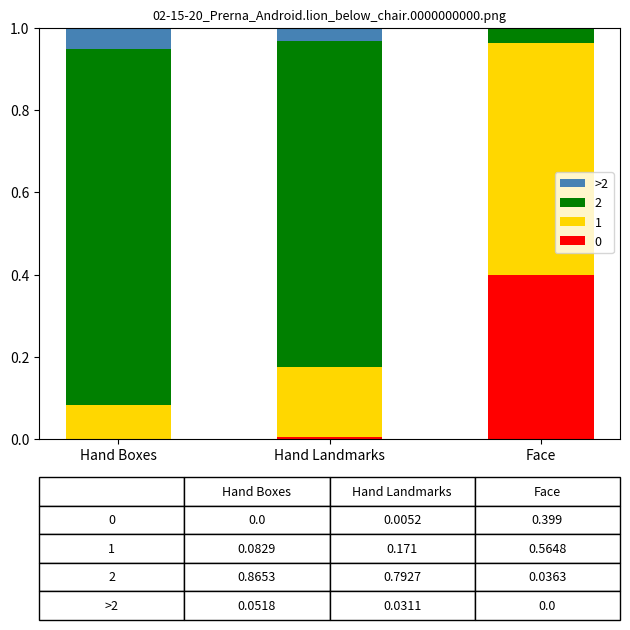

What is the total value across all series at Hand Boxes?

1.0